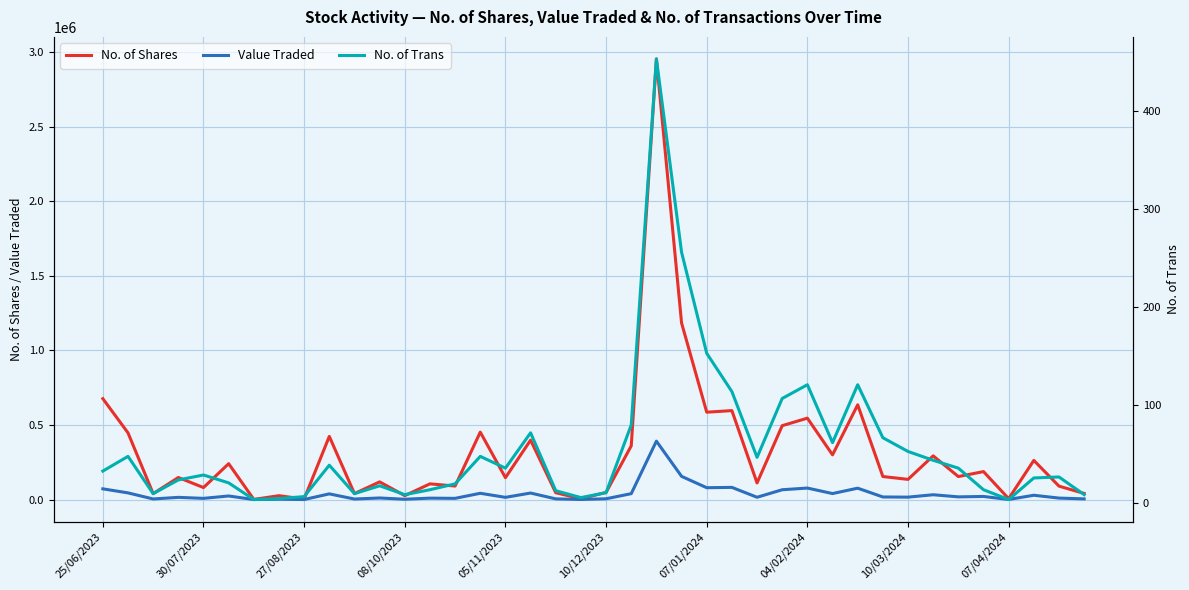

What is the smallest value displayed?

4